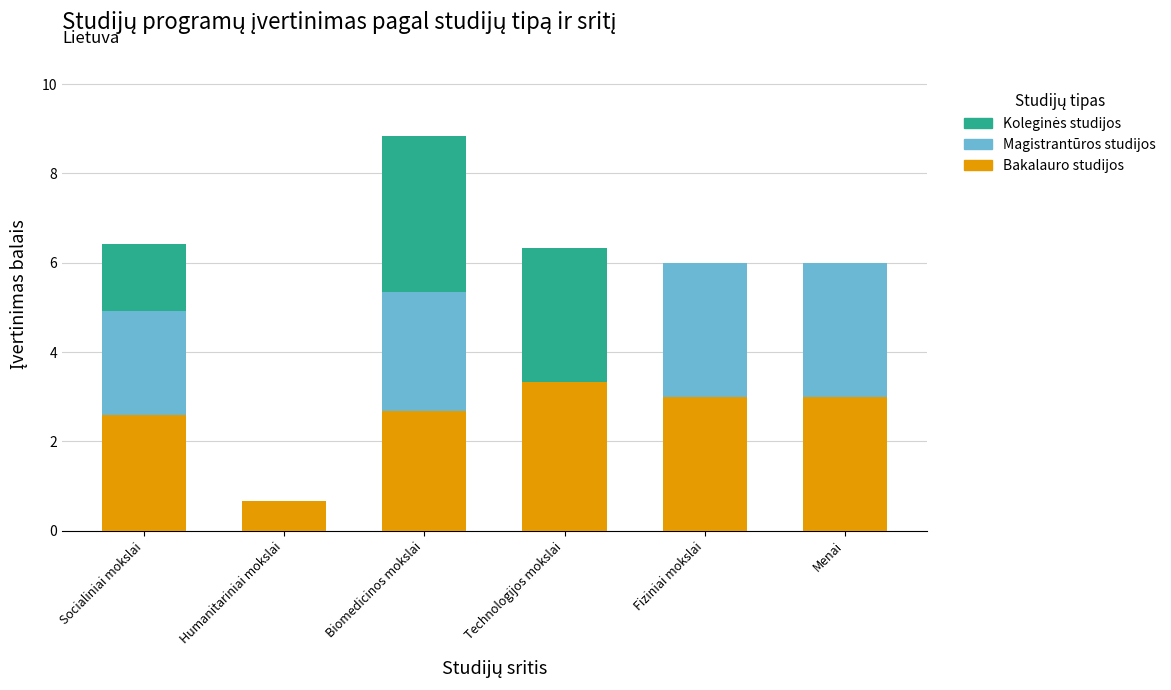

Which category has the highest value in the Bakalauro studijos series?

Technologijos mokslai